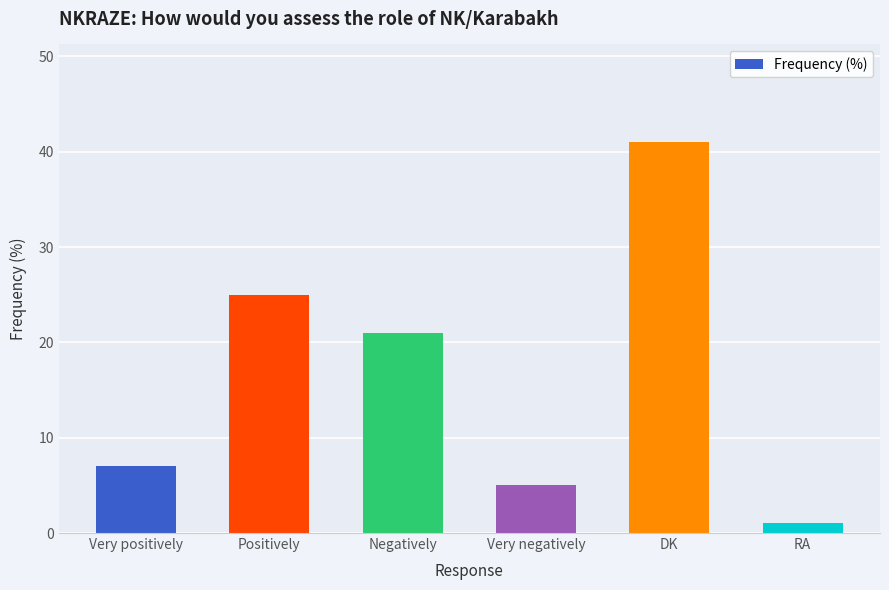

True or false: the data shows 5 at Very negatively.

True